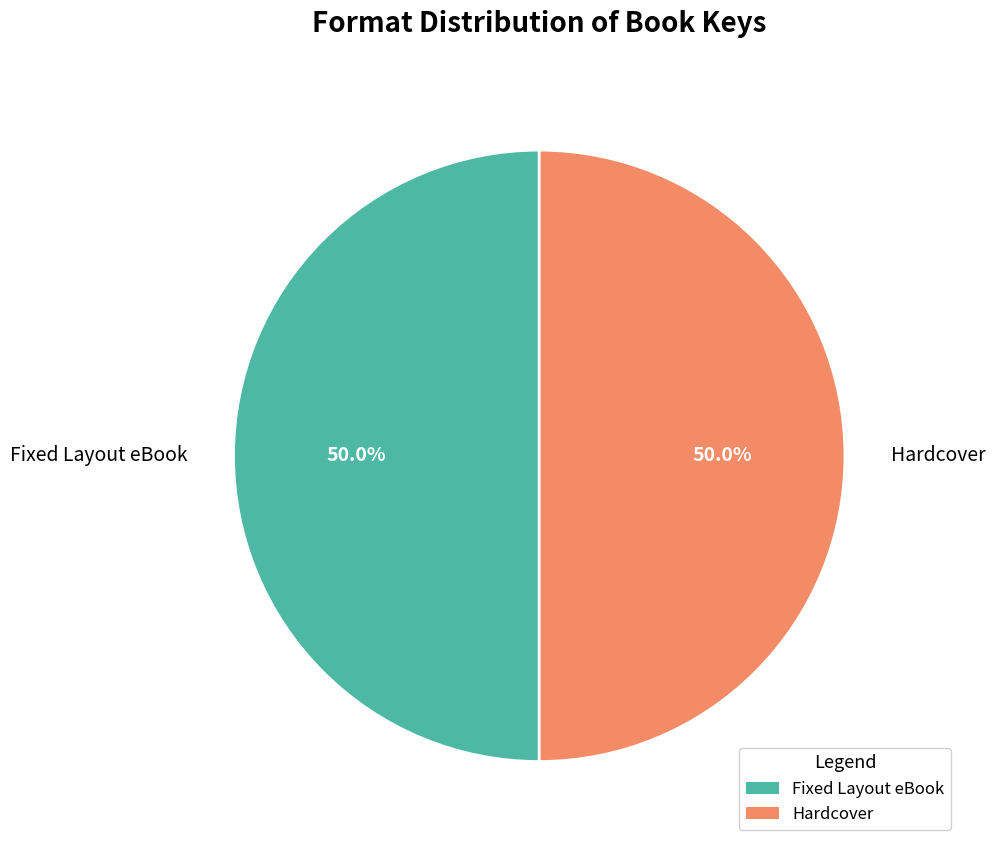

How much of the chart is everything except Fixed Layout eBook?

50.0%